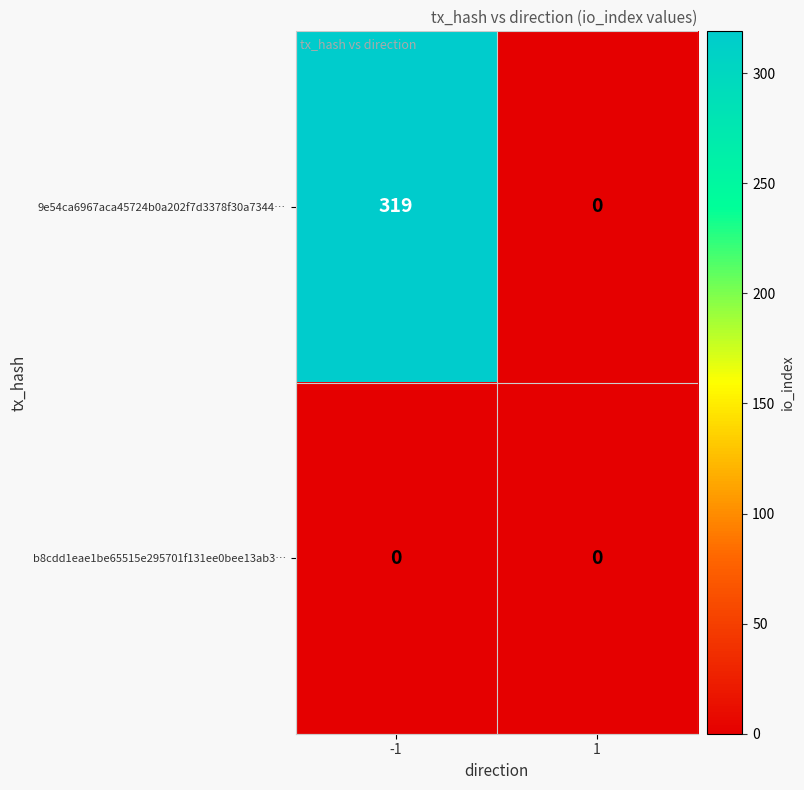

What is the total value across all series at -1?

319